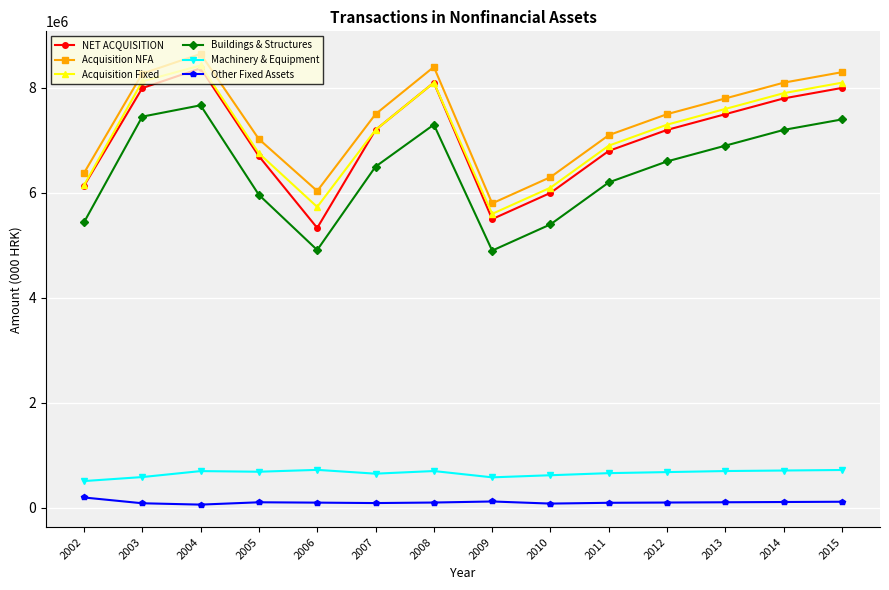

True or false: Acquisition NFA and Other Fixed Assets cross at least once.

False